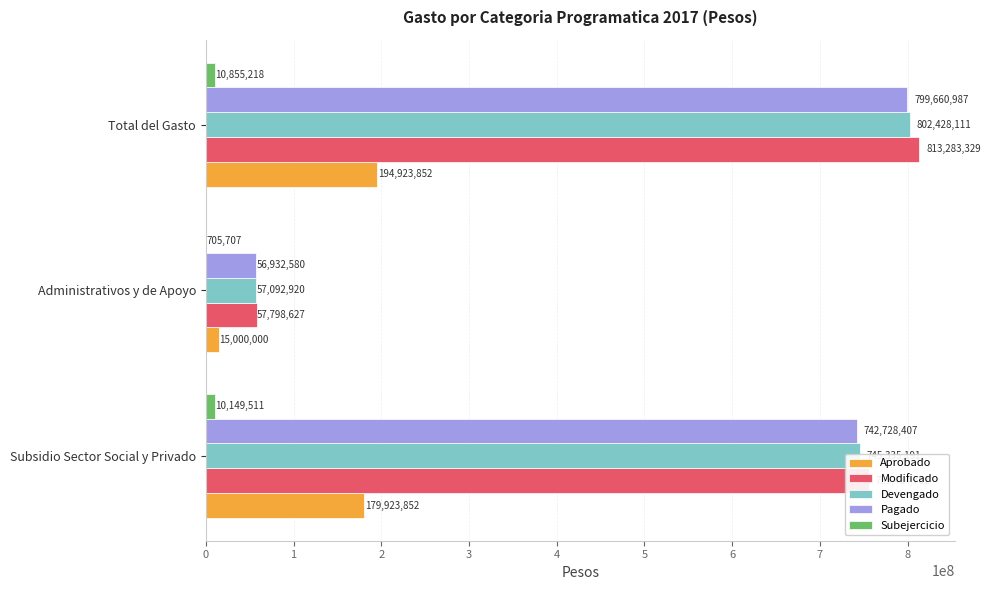

Read the Modificado value at Subsidio Sector Social y Privado.

755484702.3